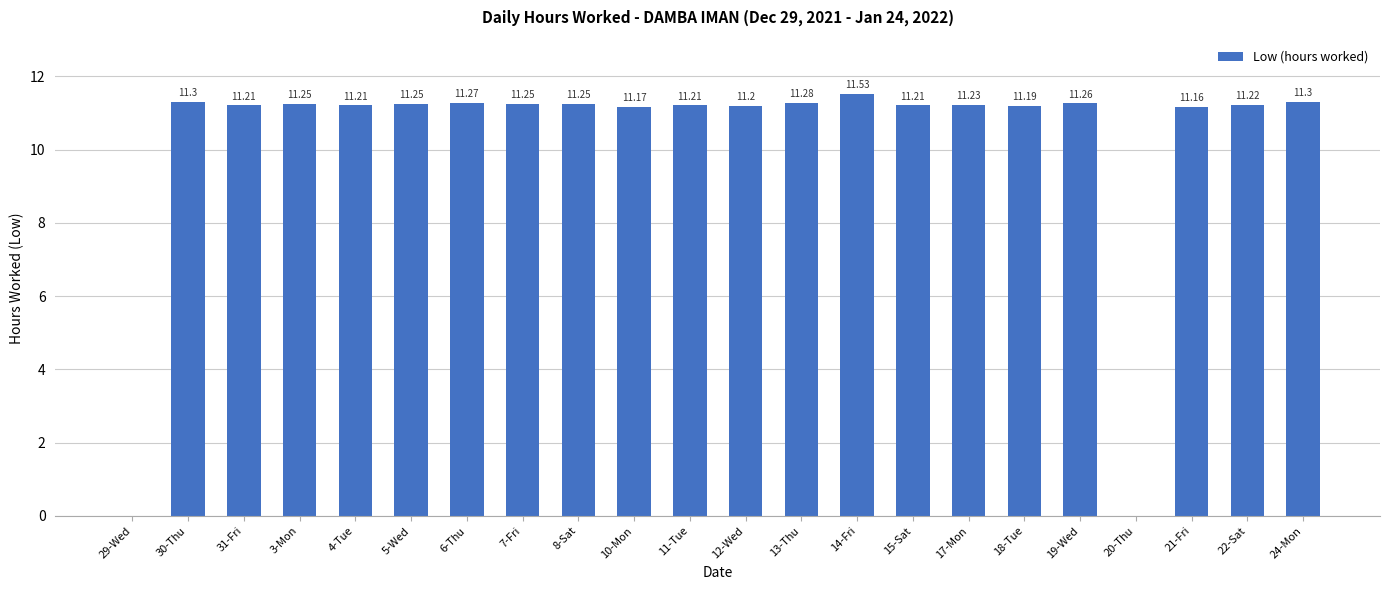

What is the ratio of the value at 21-Fri to the value at 31-Fri?

1.0